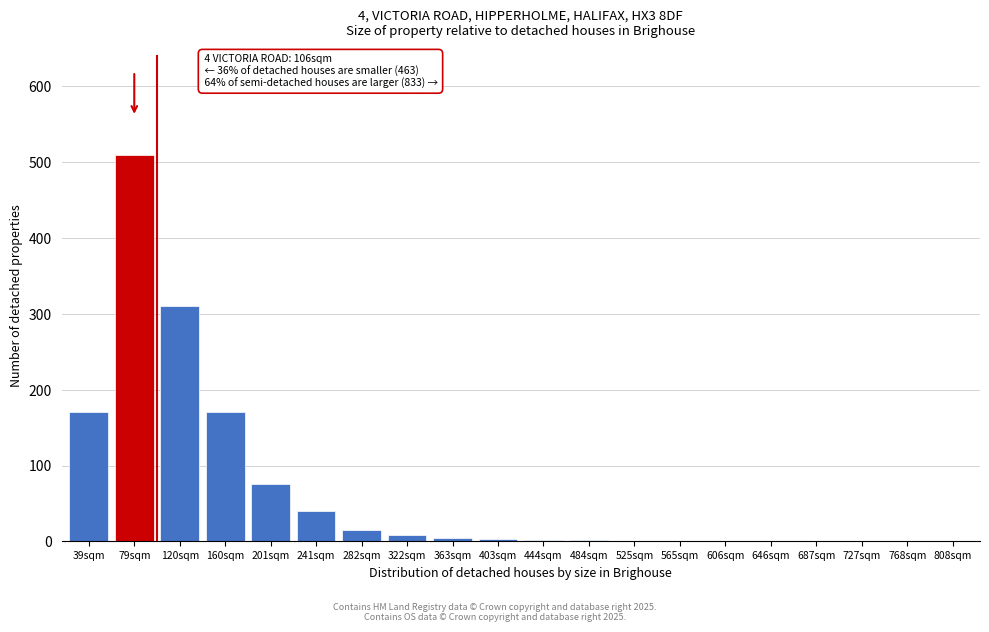

Where is the data nearest to the value 255?

120sqm